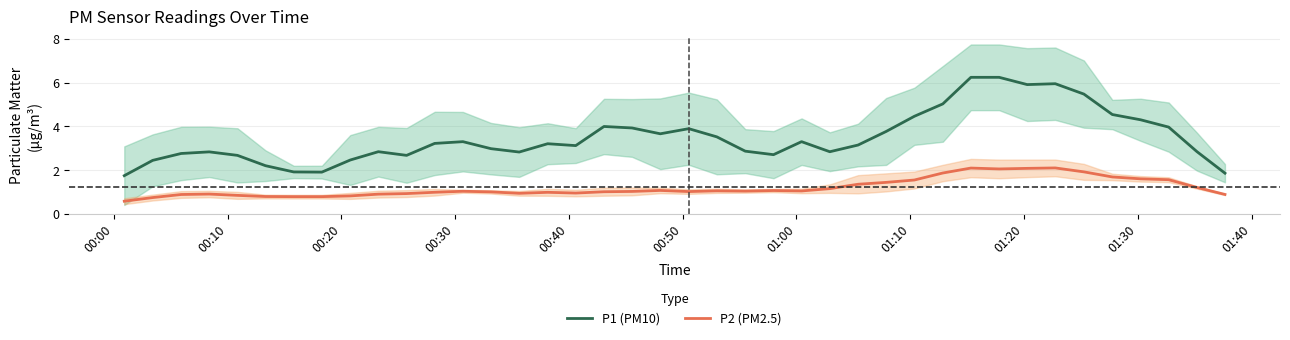

What is the lowest value of the P2 (PM2.5) series?

0.6